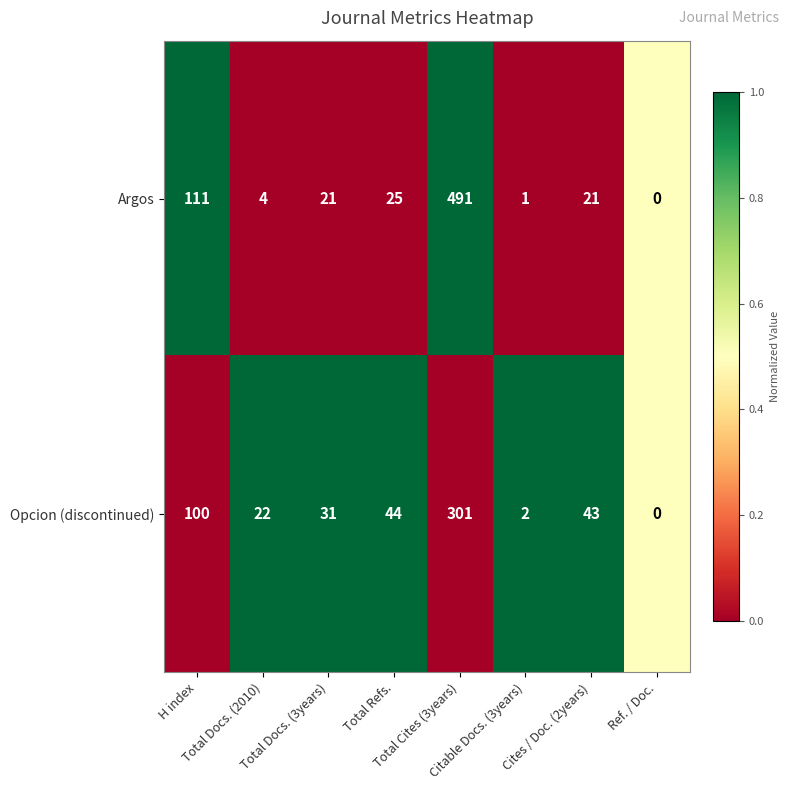

What is the difference between the maximum and second lowest values in the Argos series?

490